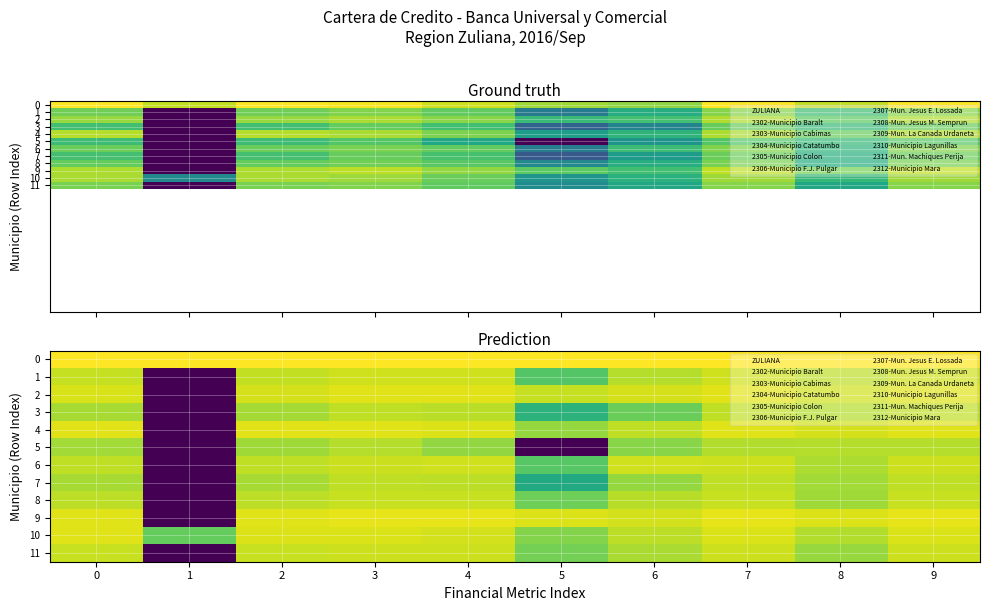

How many values in 7 are above zero?

9